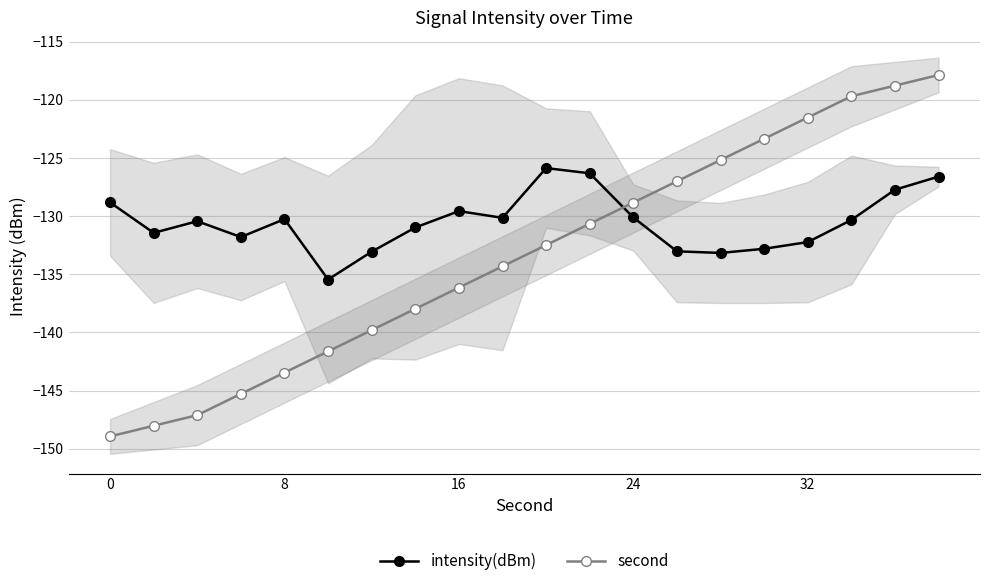

True or false: second has more than 1 interior local peaks.

False